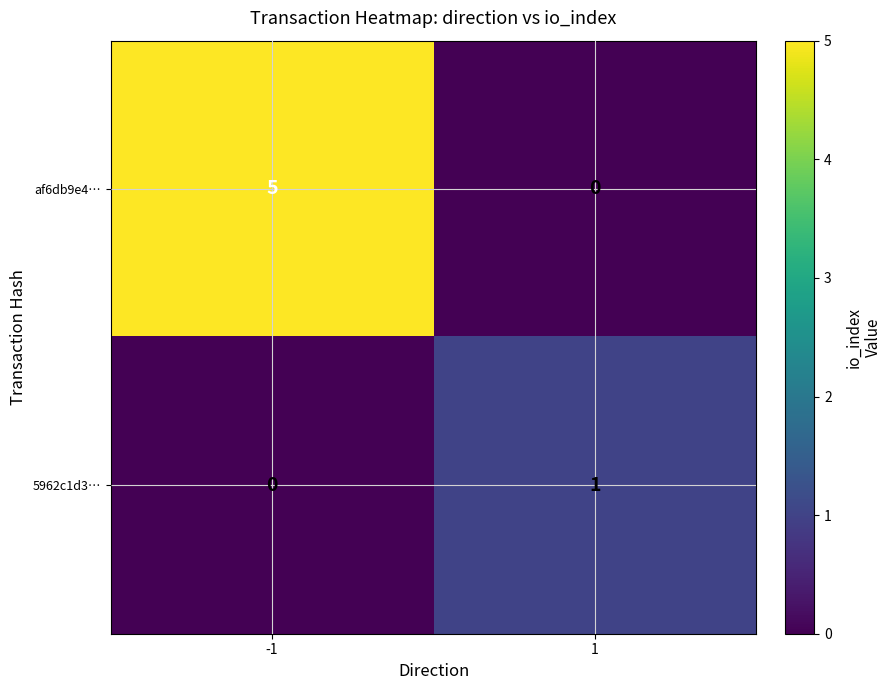

List the series in order of their overall mean, lowest first.

5962c1d3…, af6db9e4…